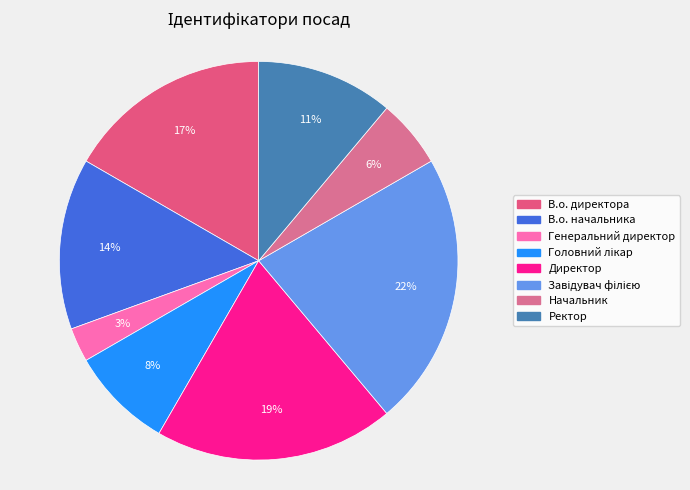

Is there a majority slice in this chart?

No